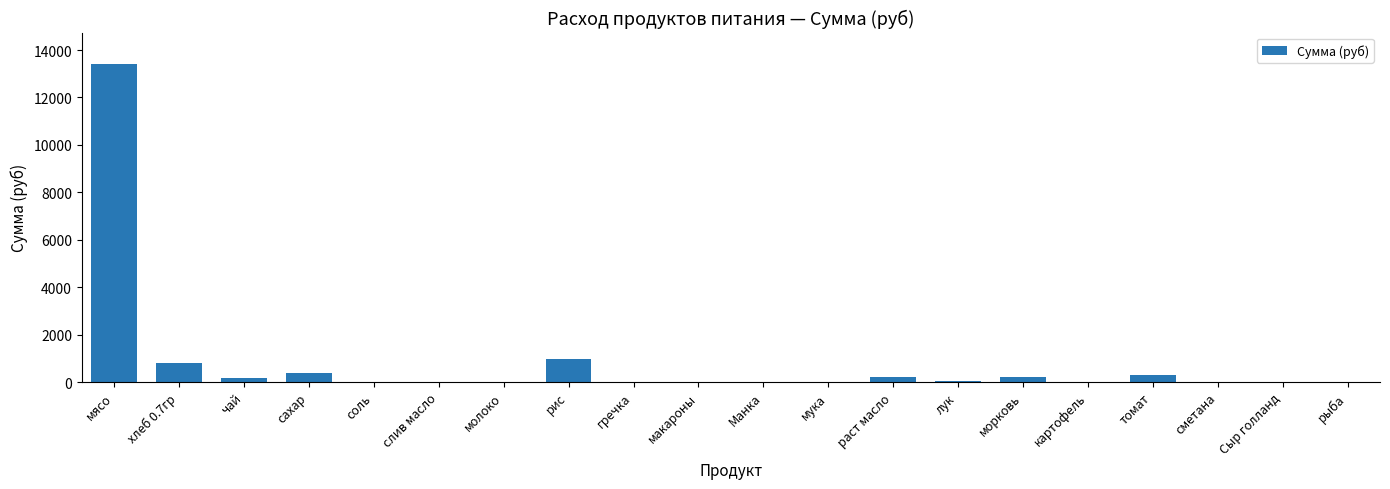

What is the sum of all values?

16508.1